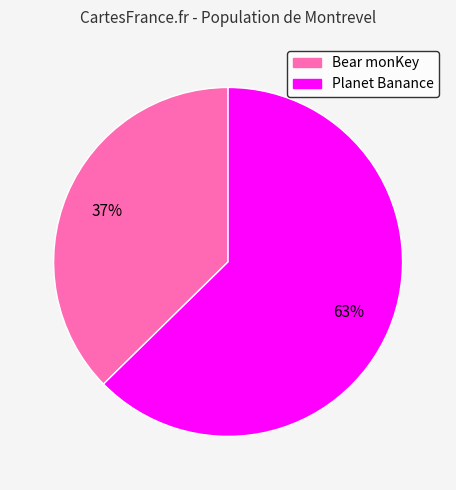

To the nearest percent, what is the average slice percentage?

50%